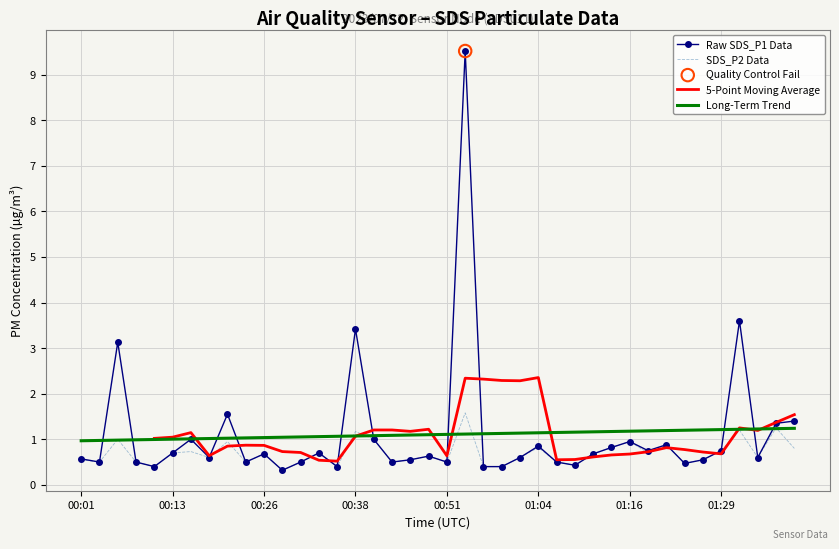

Which series contains the lowest Y value?

Raw SDS_P1 Data